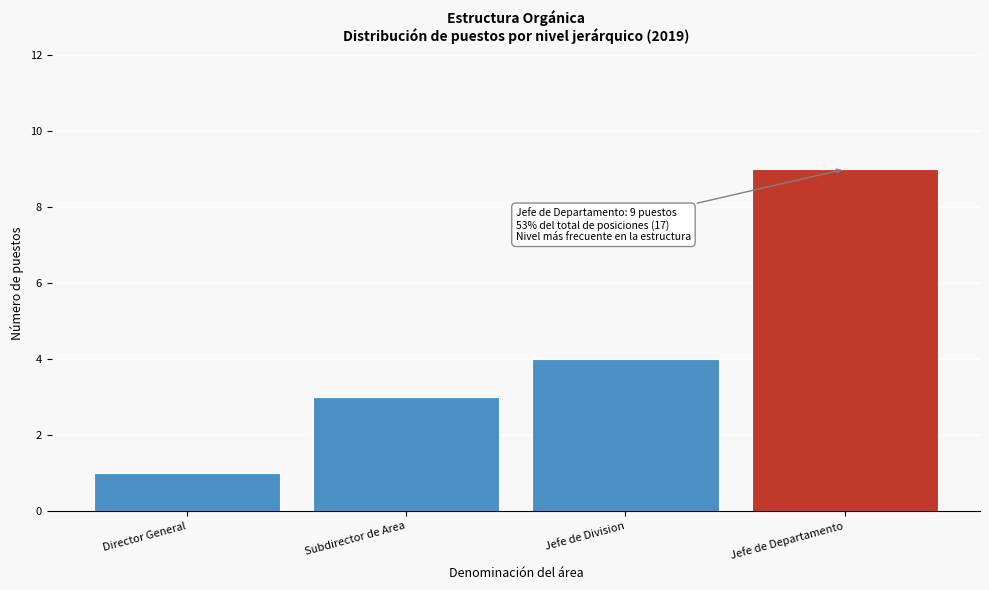

Reading left to right, transcribe all the data shown in this chart.

Director General=1	Subdirector de Area=3	Jefe de Division=4	Jefe de Departamento=9